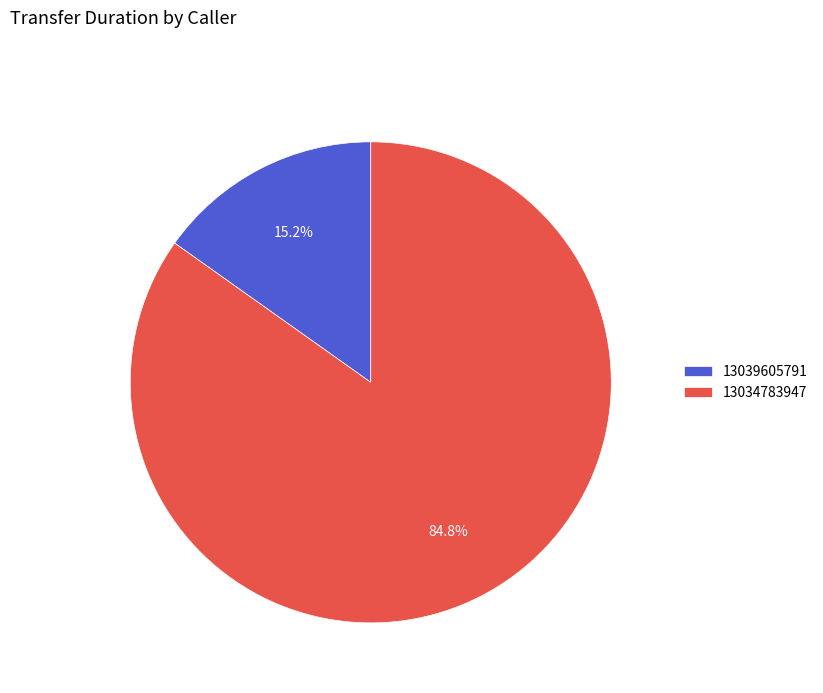

To the nearest percent, what is the difference between the 13034783947 and 13039605791 slice percentages?

70%